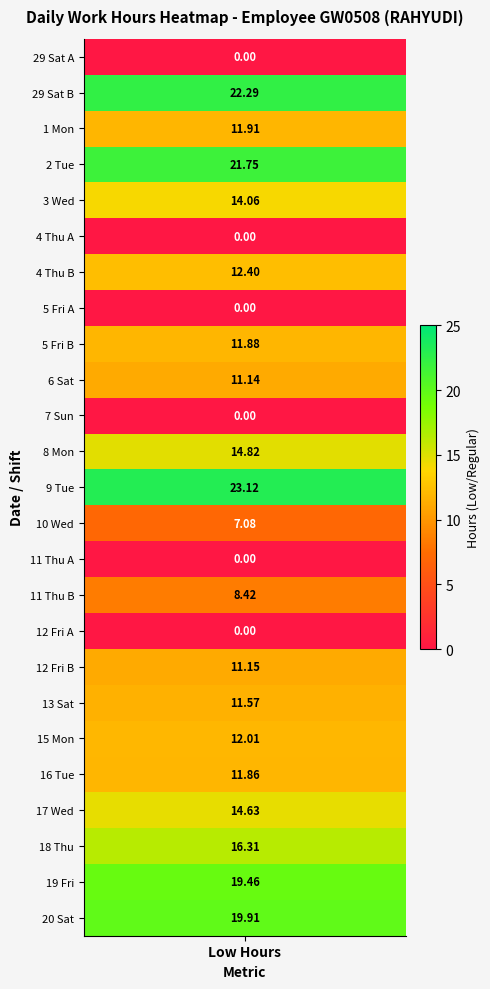

True or false: the data shows 8.4 at 11_Thu_2.

True